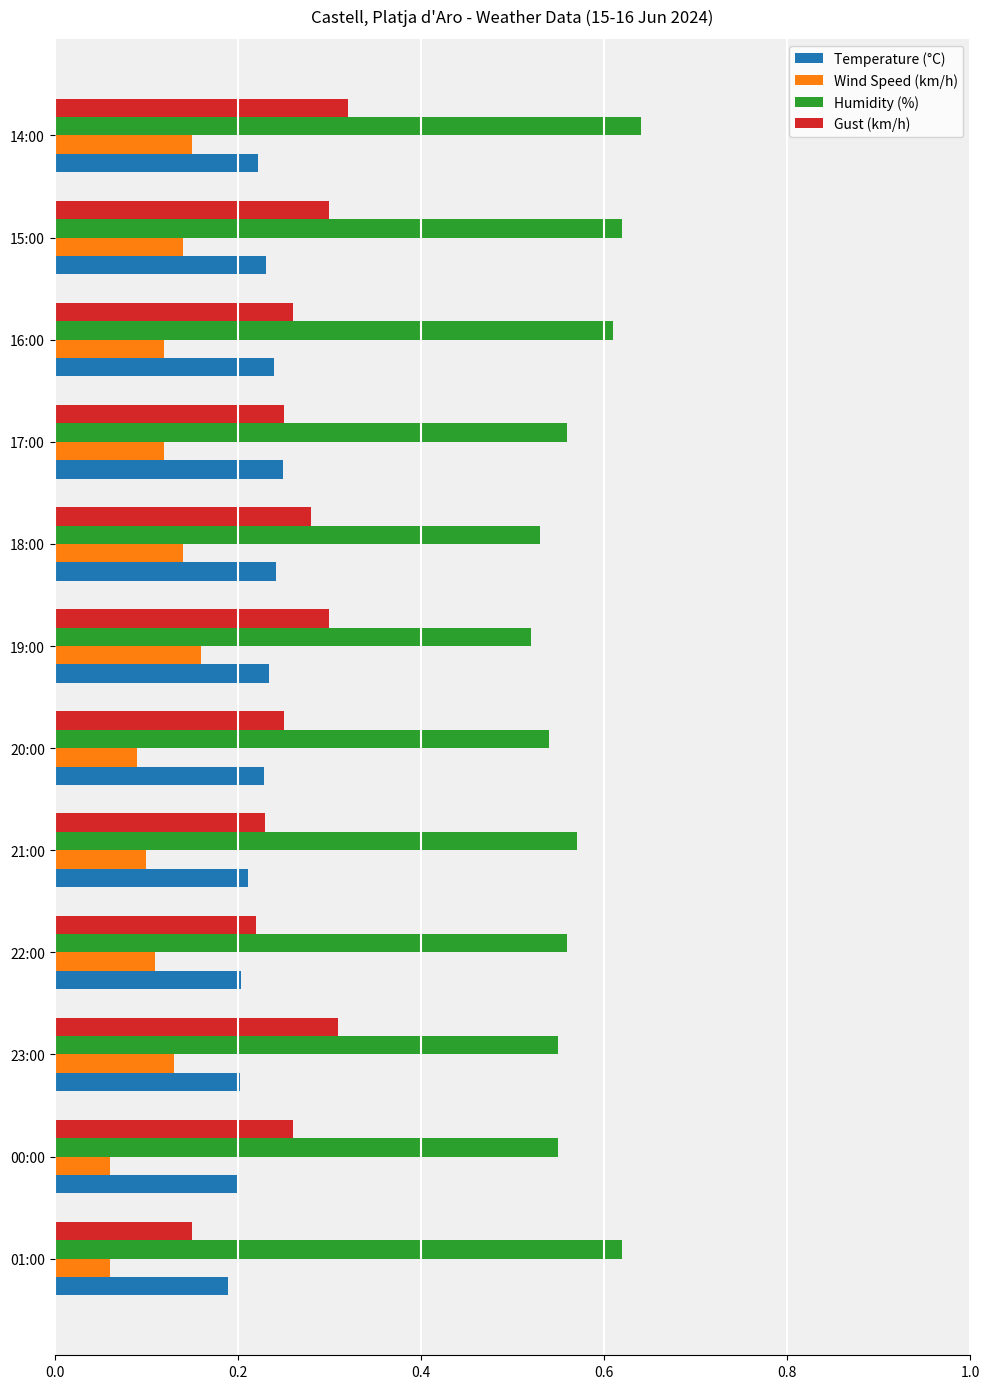

Which series has the largest total across all categories?

Humidity (%)